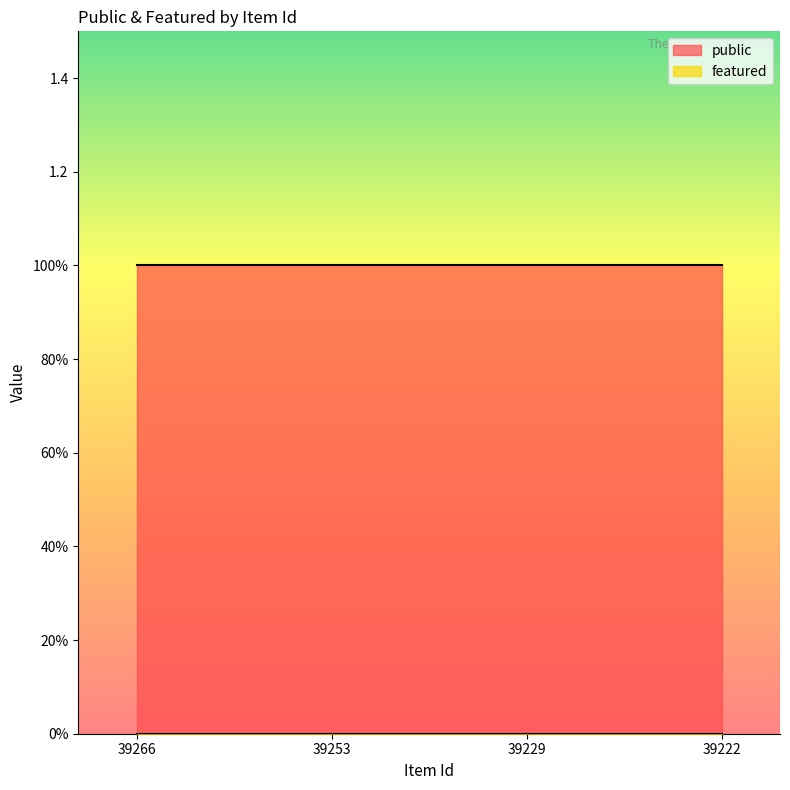

True or false: featured has a value of 0 at 39253.

True